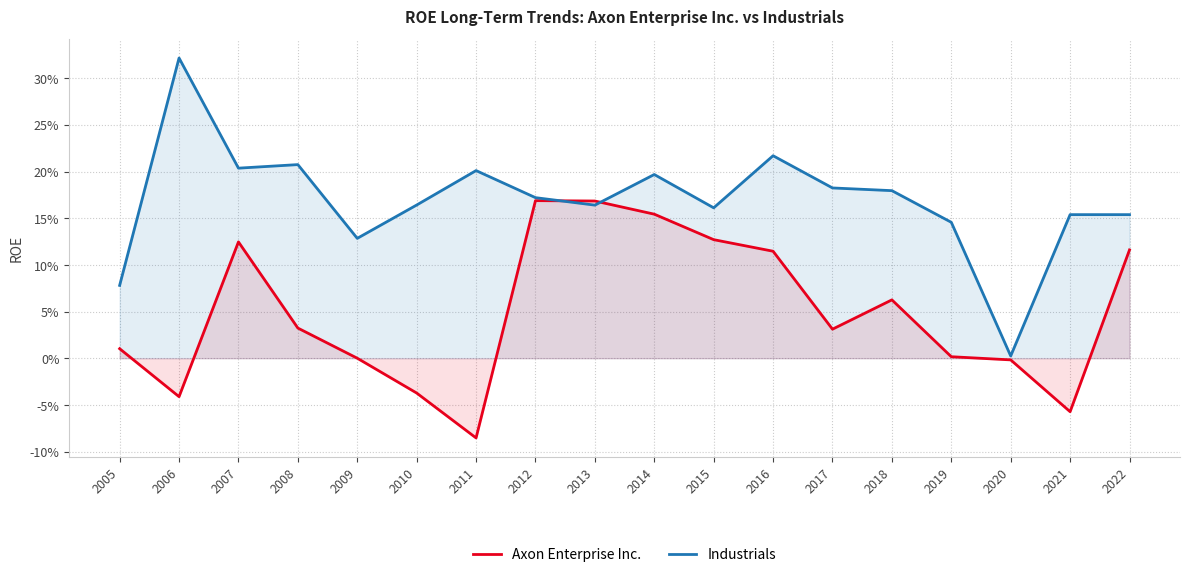

At which category is the sum across all series the highest?

2014